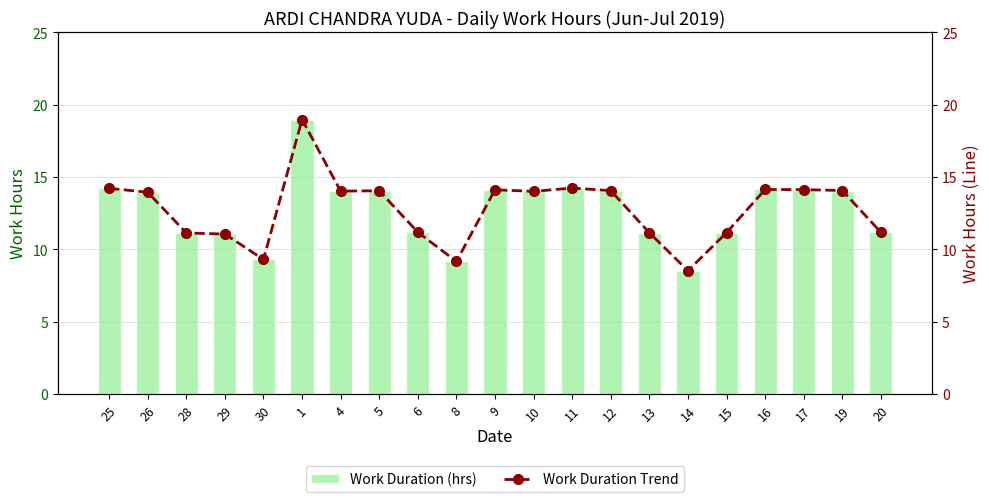

What is the difference between the maximum and minimum values in the Work Duration (hrs) series?

10.4